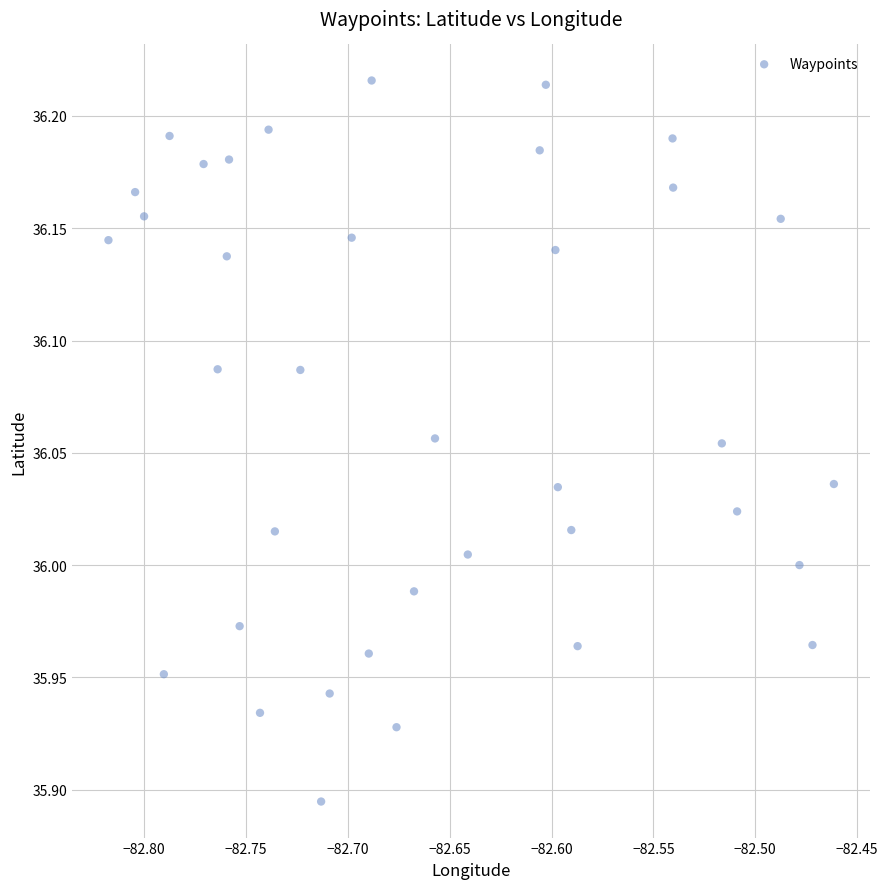

What is the range of Y values (max minus min)?

0.3